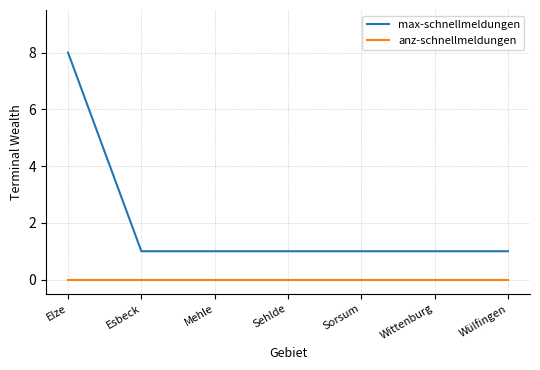

Rank the series at Sorsum from lowest to highest value.

anz-schnellmeldungen, max-schnellmeldungen